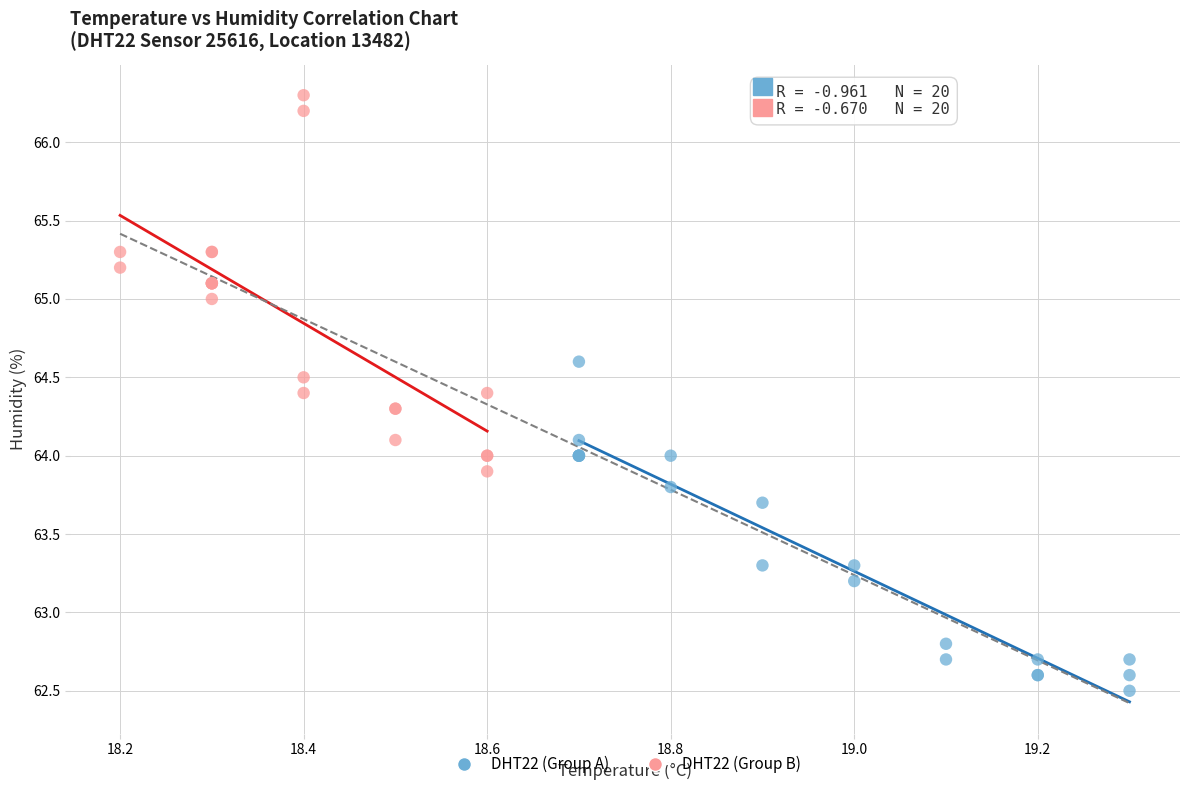

Which series contains the lowest Y value?

DHT22 (Group A)